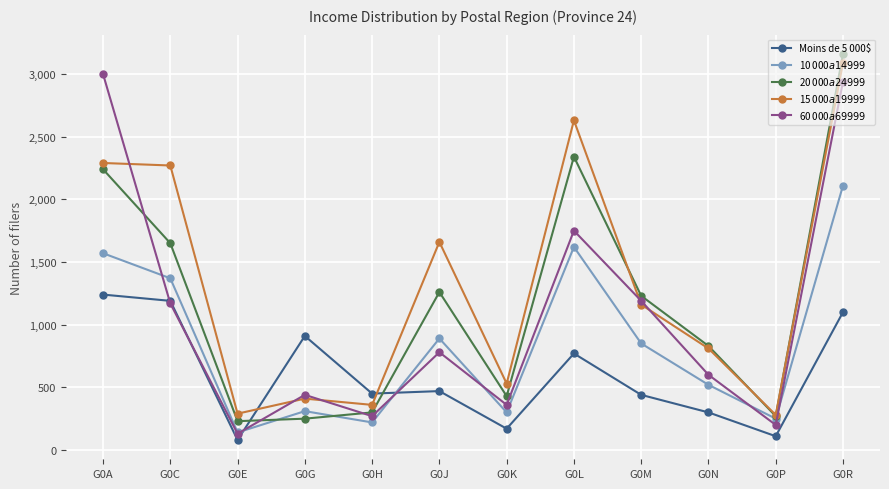

What are all the series names shown in the legend?

Moins de 5 000$, 10 000$ a 14 999$, 20 000$ a 24 999$, 15 000$ a 19 999$, 60 000$ a 69 999$